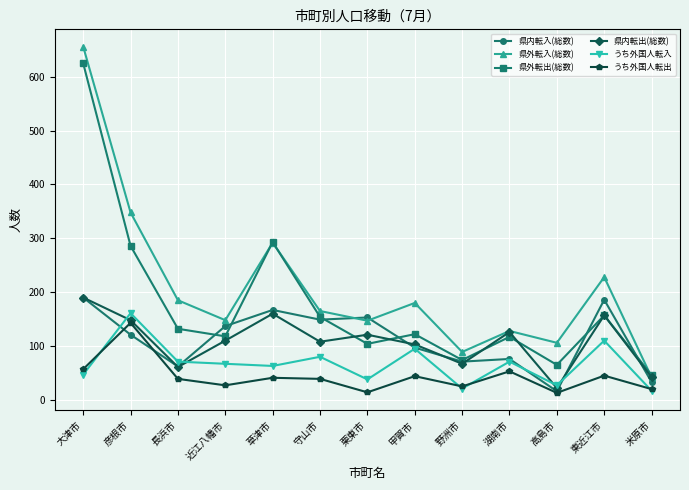

What is the label of the 6th point from the left?

守山市